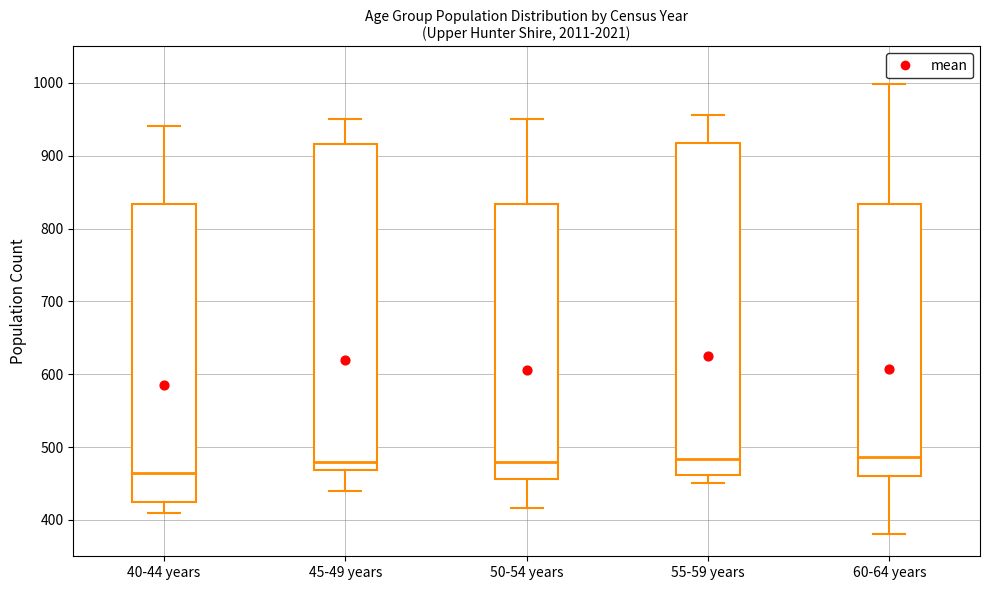

Reading left to right, transcribe this box plot: for each box, give where its median line is, the range the box spans, and where its two whiskers end, as read against the y-axis. The values are not printed on the chart, so give them approximately, as read against the axis.

40-44 years: median 470, box 420 to 830, whiskers 410 to 940
45-49 years: median 480, box 470 to 920, whiskers 440 to 950
50-54 years: median 480, box 460 to 830, whiskers 420 to 950
55-59 years: median 480, box 460 to 920, whiskers 450 to 960
60-64 years: median 490, box 460 to 830, whiskers 380 to 1000